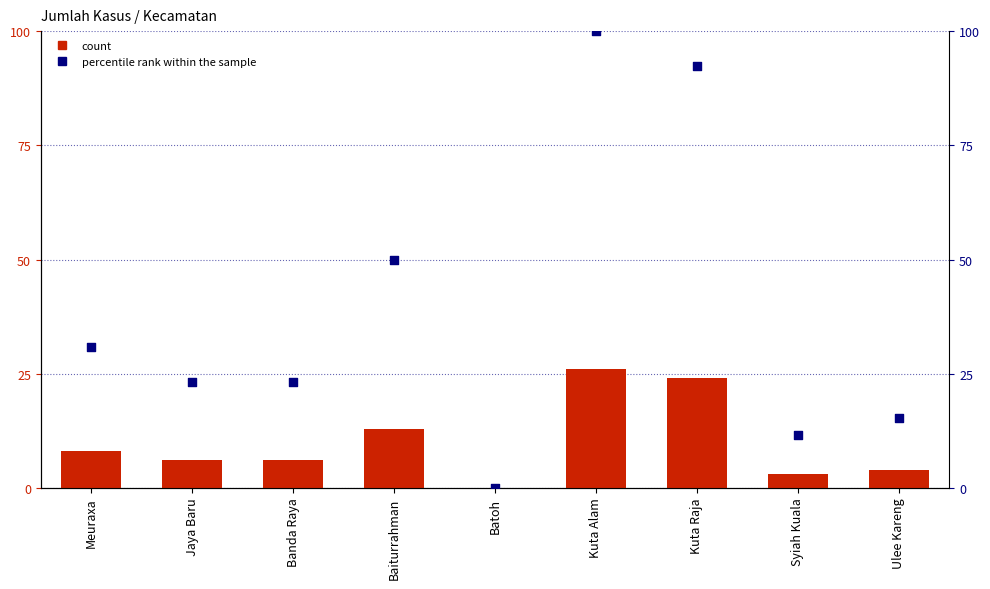

Which series contains the lowest Y value?

Jumlah Kasus